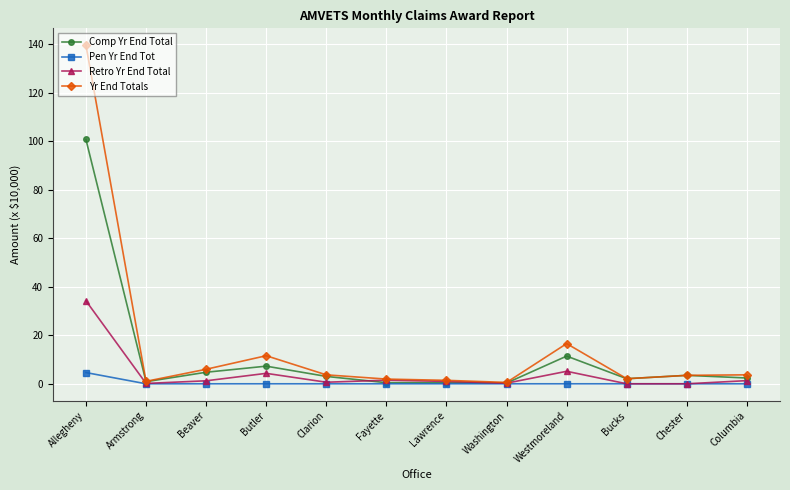

What is the label of the 9th point from the left?

Westmoreland